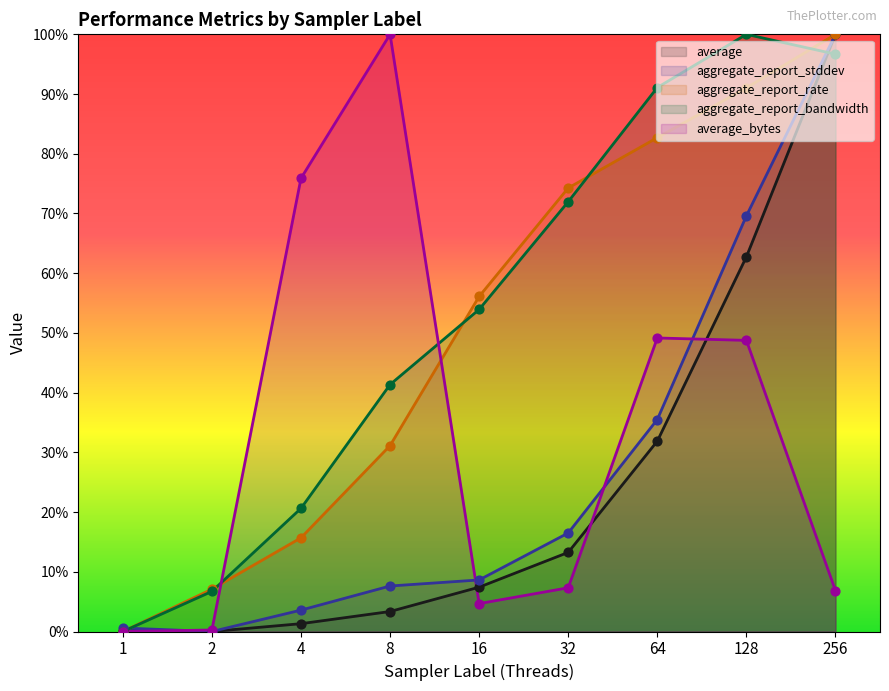

Which series has the largest total across all categories?

aggregate_report_bandwidth